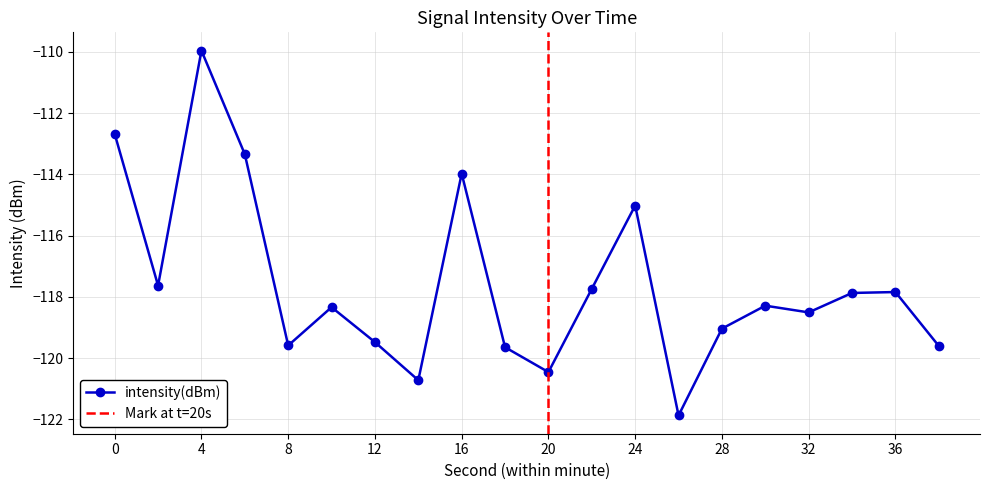

How many lines are shown in the chart?

1